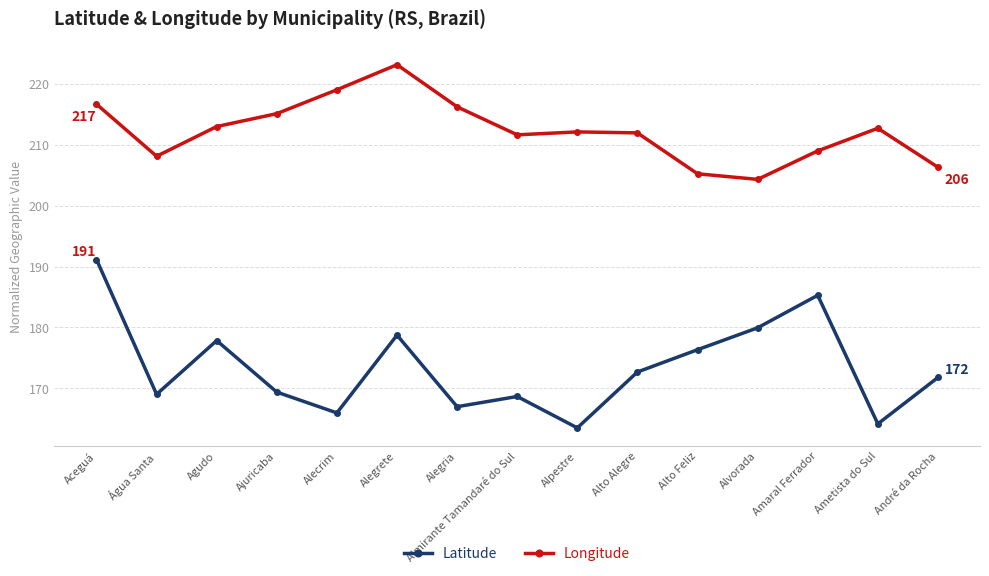

In Longitude, how many points are lower than both neighbors (excluding endpoints)?

3